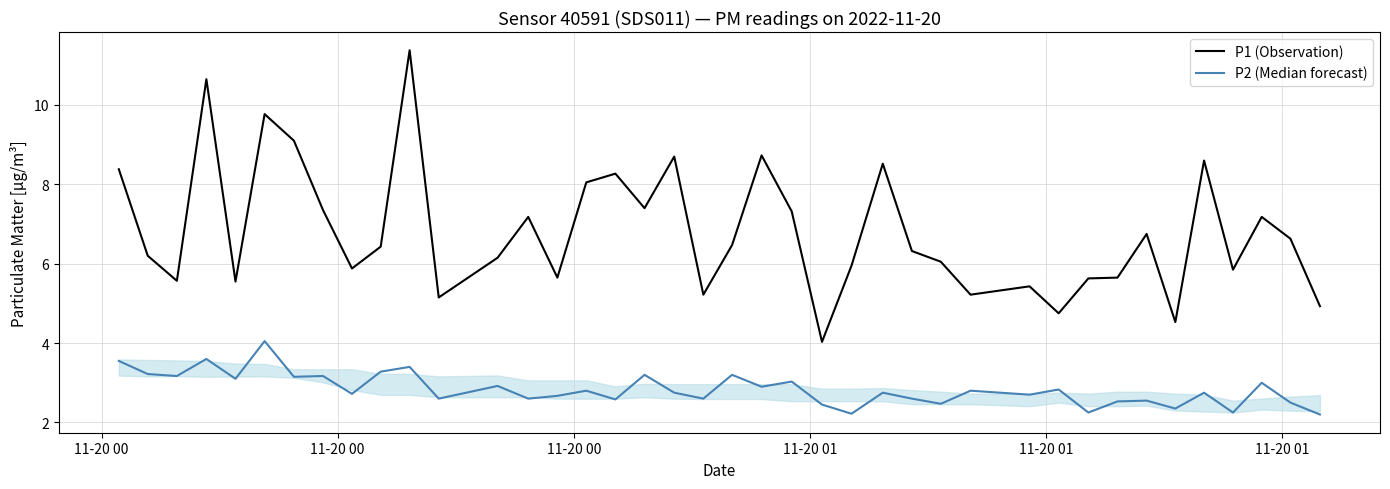

At how many categories does at least one series exceed 3?

40